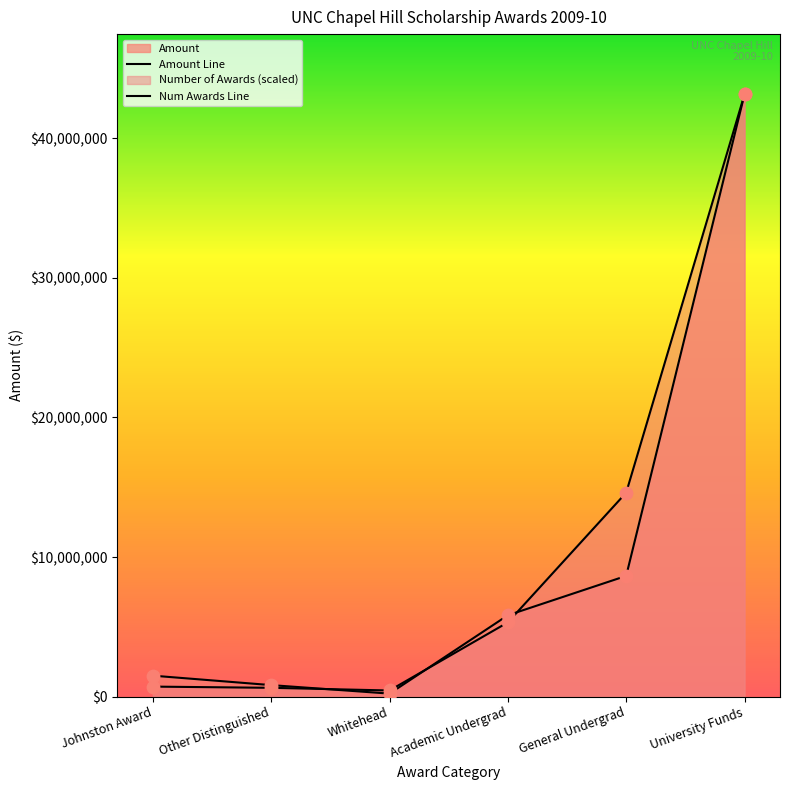

Which series reaches the maximum Y coordinate?

Number of Awards